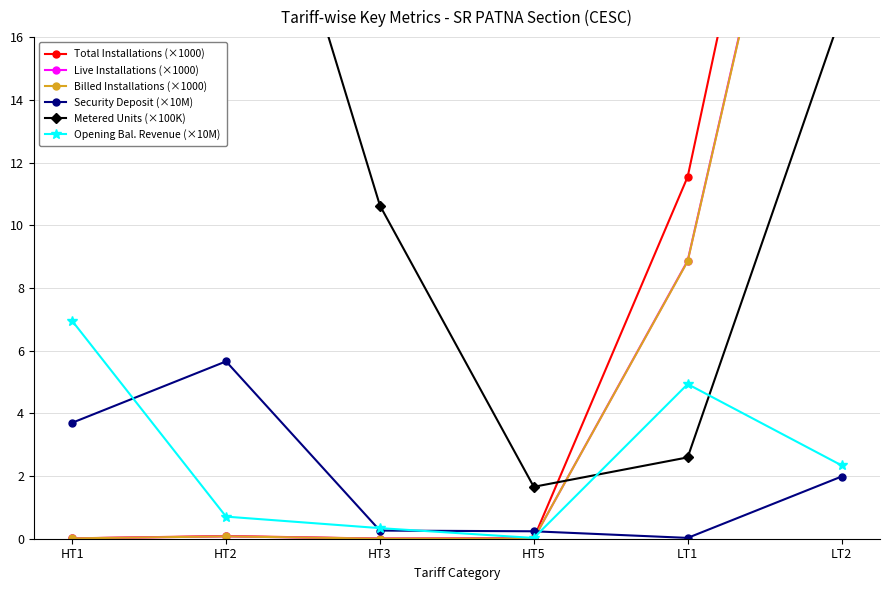

Reading left to right, extract all data points from this chart.

Total Installations (×1000): 0.0	0.1	0.0	0.0	11.5	34.5
Live Installations (×1000): 0.0	0.1	0.0	0.0	8.9	30.3
Billed Installations (×1000): 0.0	0.1	0.0	0.0	8.9	30.3
Security Deposit (×10M): 3.7	5.7	0.3	0.2	0.0	2.0
Metered Units (×100K): 27.3	26.7	10.6	1.7	2.6	16.8
Opening Bal. Revenue (×10M): 6.9	0.7	0.3	0.0	4.9	2.3